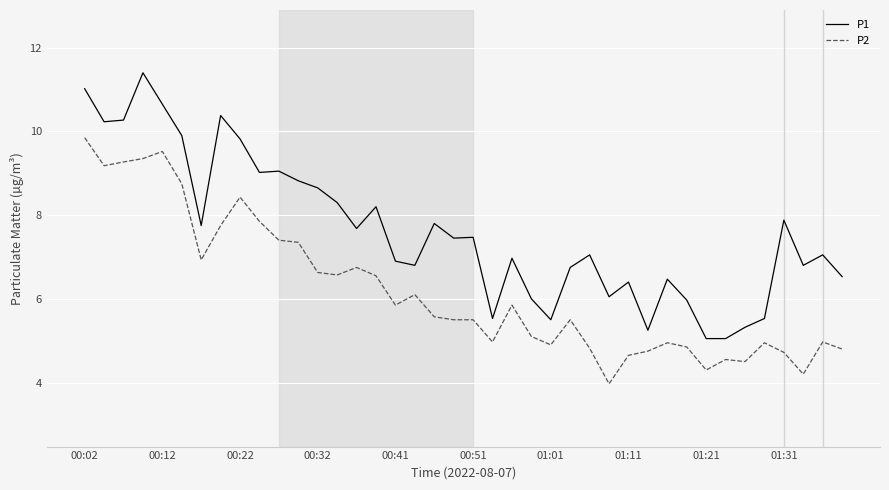

True or false: P2 and P1 intersect in this chart.

False